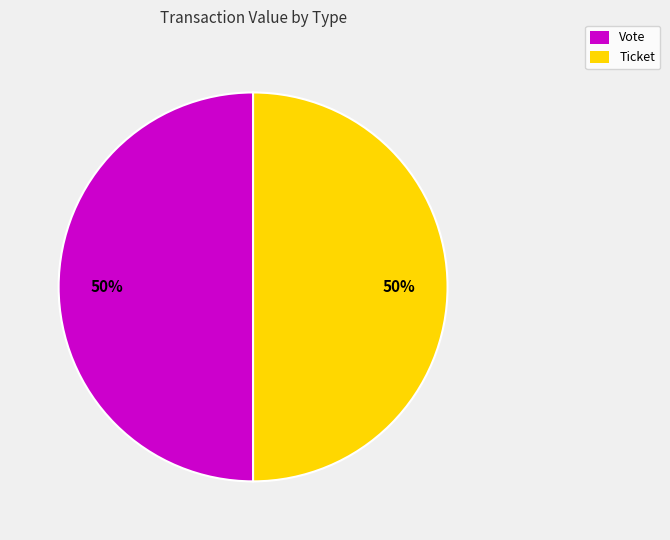

To the nearest percent, what is the difference between the largest and smallest slice percentages?

0%